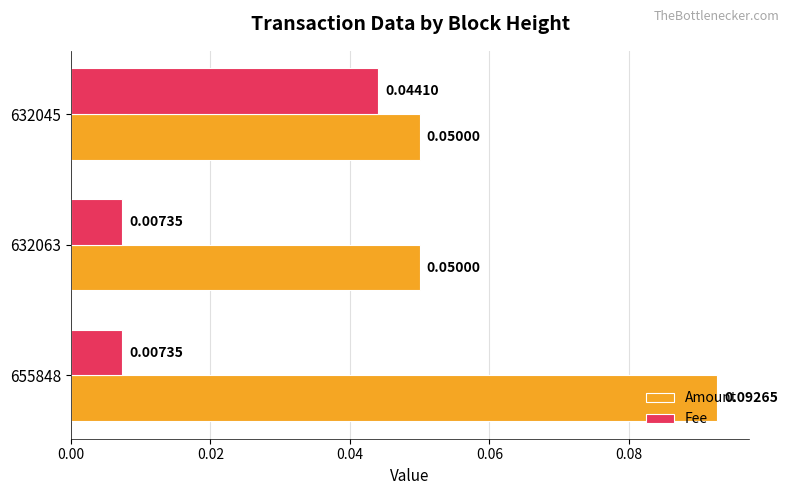

What are all the series names shown in the legend?

Amount, Fee